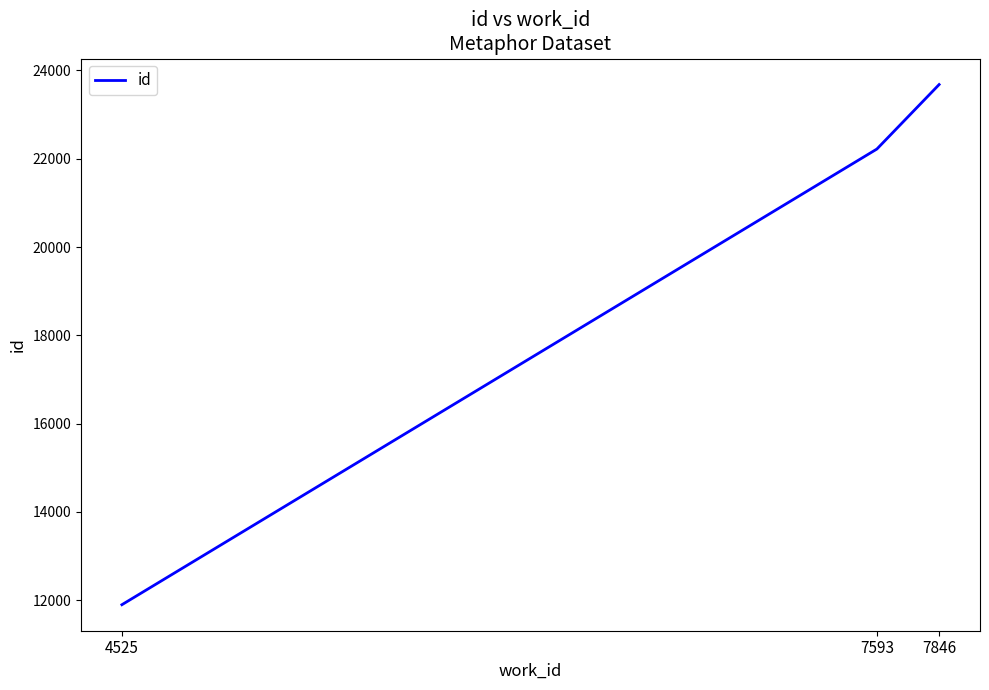

Reading left to right, list all the values displayed in this chart.

11899	22220	23681